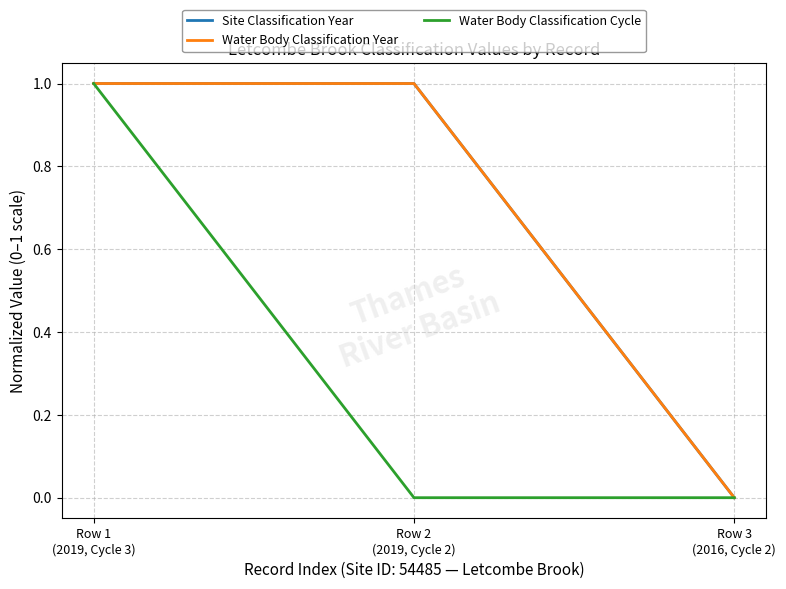

List the series in order of their peak value, lowest first.

Site Classification Year, Water Body Classification Year, Water Body Classification Cycle